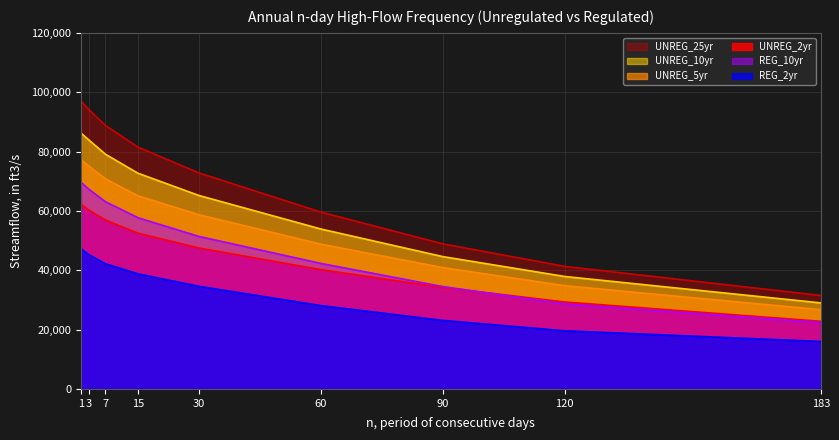

True or false: UNREG_5yr and REG_10yr intersect in this chart.

False